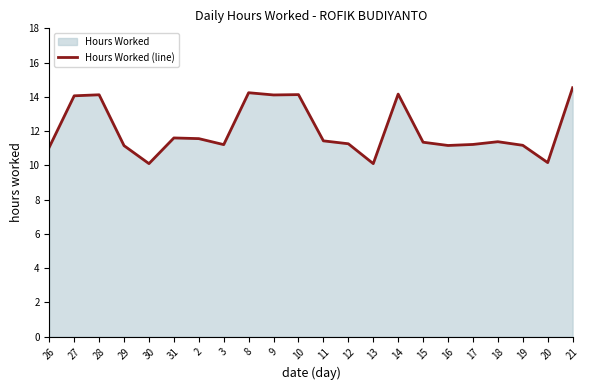

Count the number of categories in the chart.

22